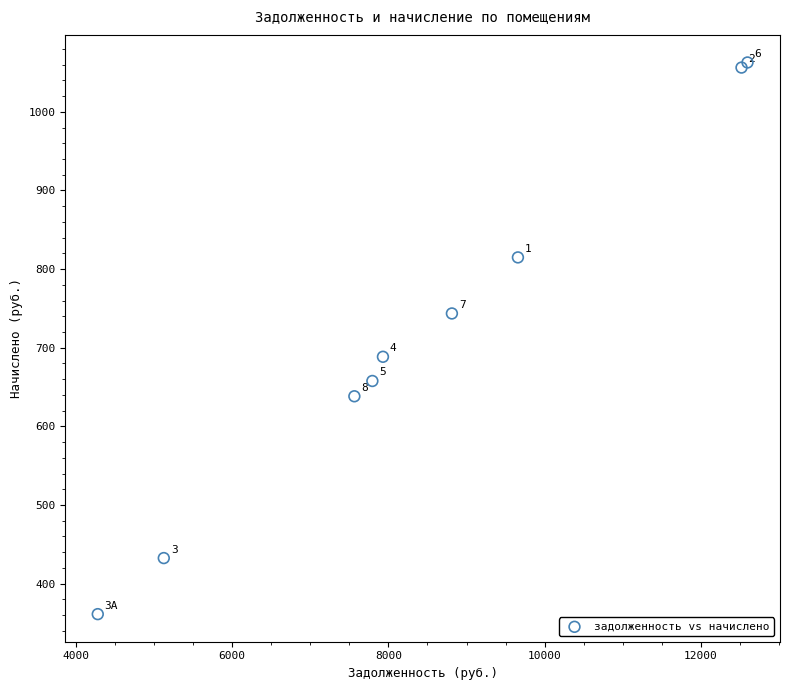

What Y value in the scatter plot is closest to 711?

688.5